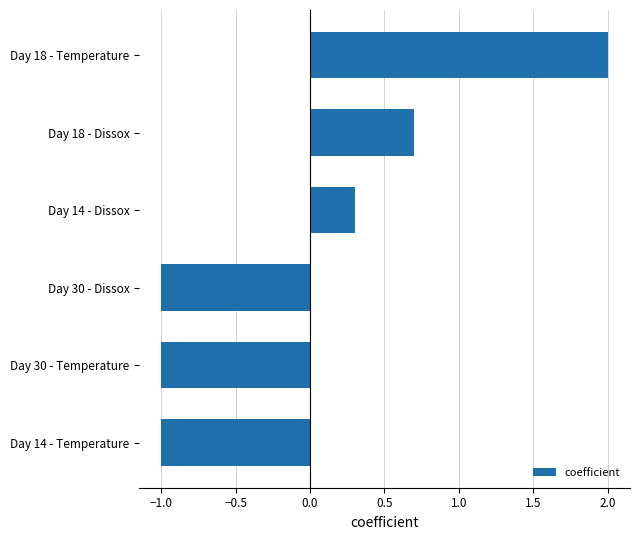

The value at Day 14 - Temperature is -1.0. True or false?

True